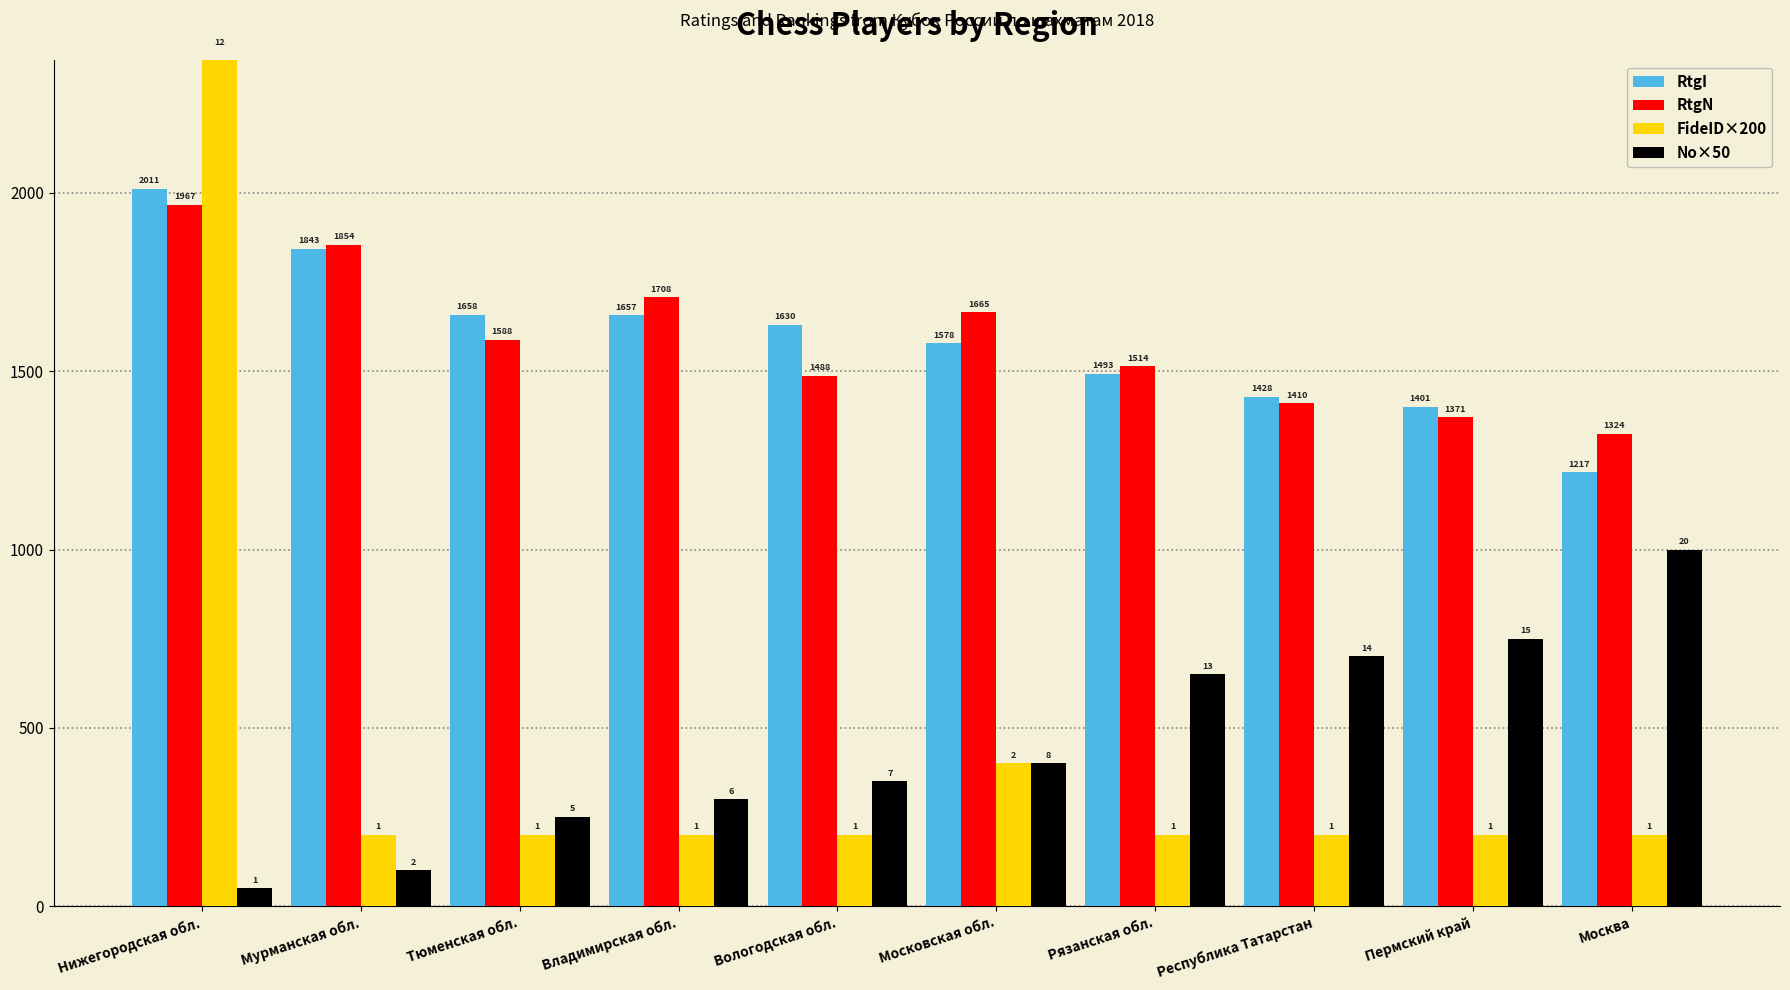

Which category has the highest value in the RtgN series?

Нижегородская обл.